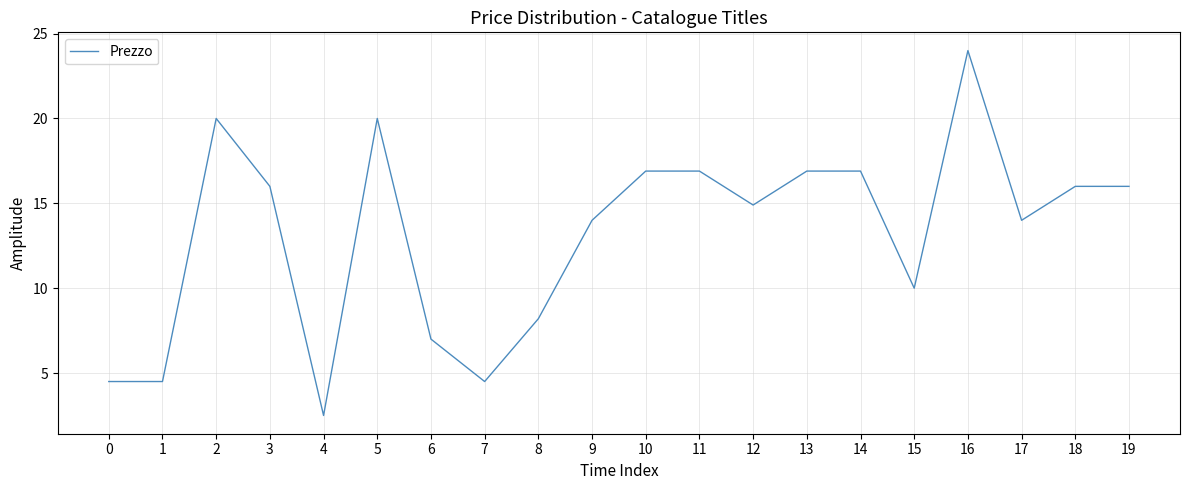

What is the difference between the maximum and minimum values?

21.5